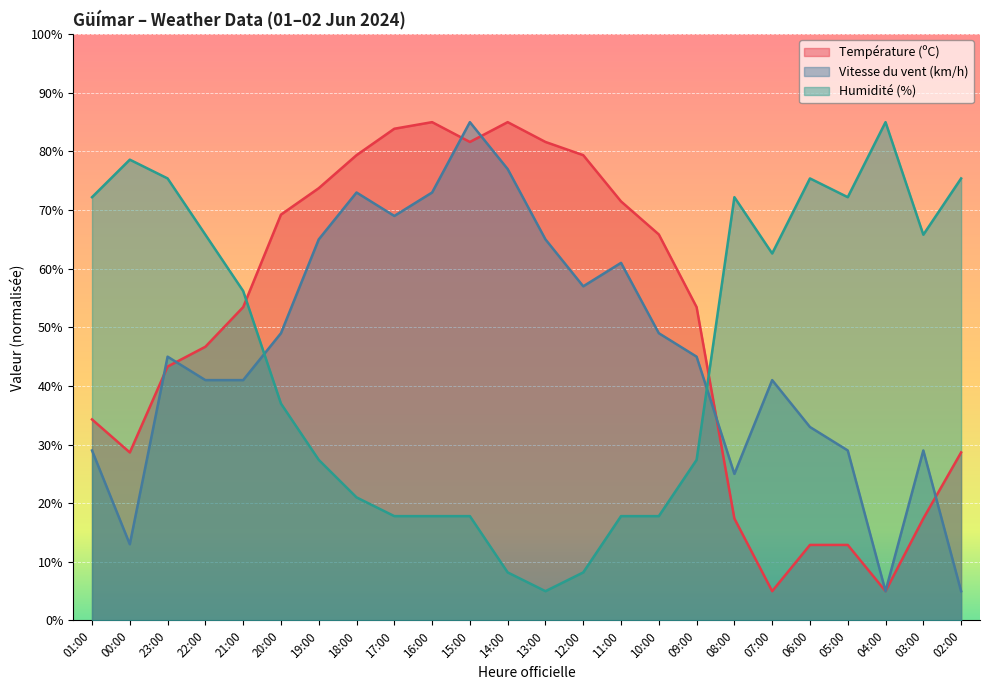

Rank the series by their average value, from lowest to highest.

Humidité (%), Vitesse du vent (km/h), Température (ºC)